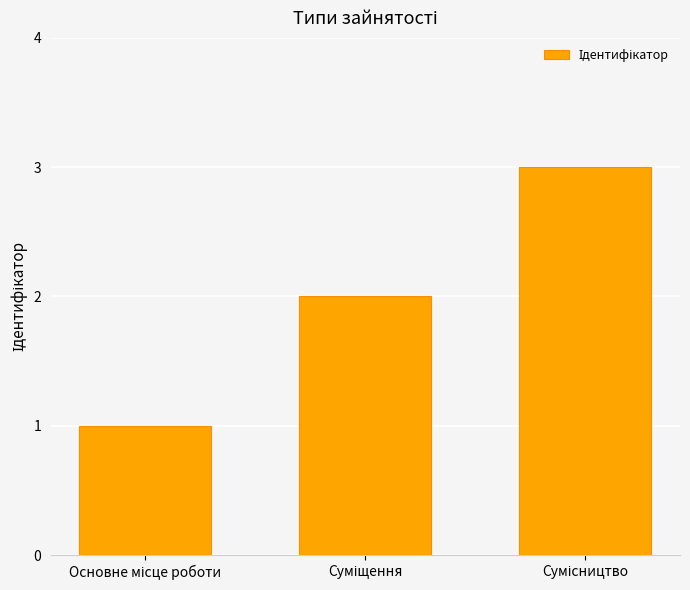

What is the maximum value shown in the chart?

3